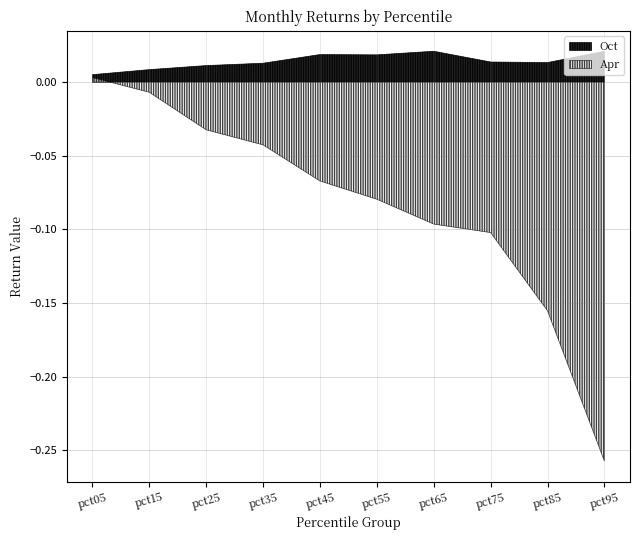

How many values are between 0 and 1?

10